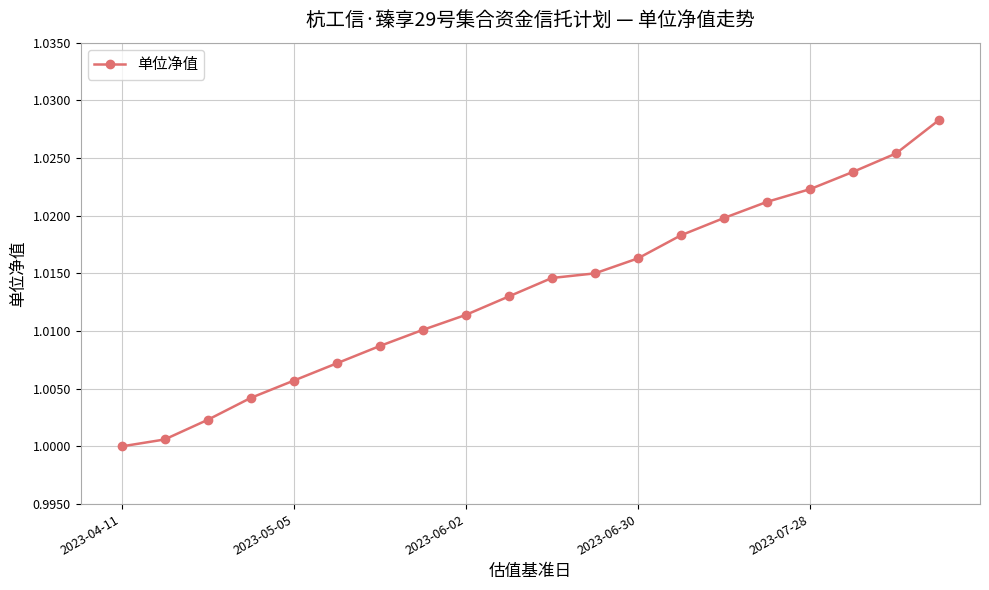

What is the sum of all values?

20.3